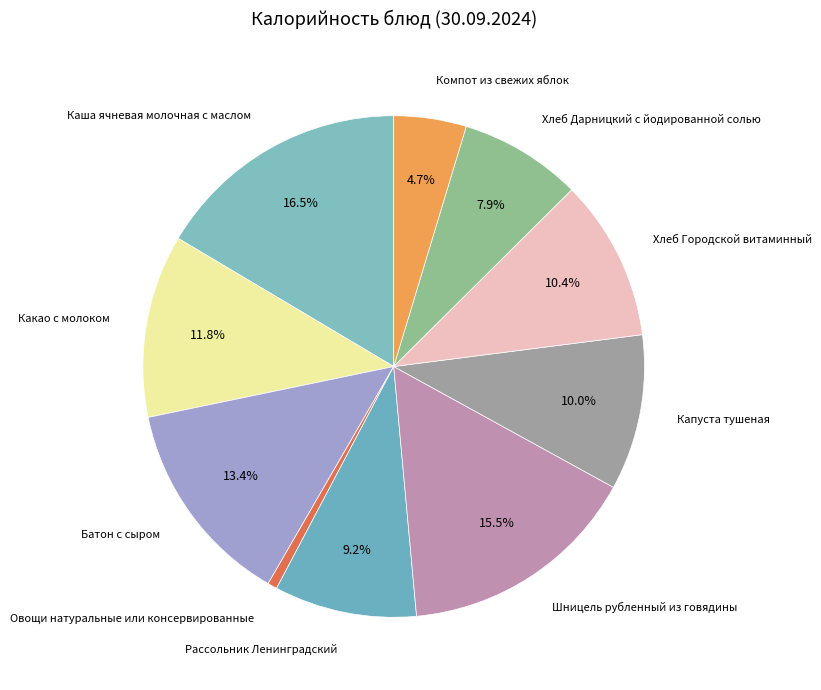

Count the number of slices in the pie.

10